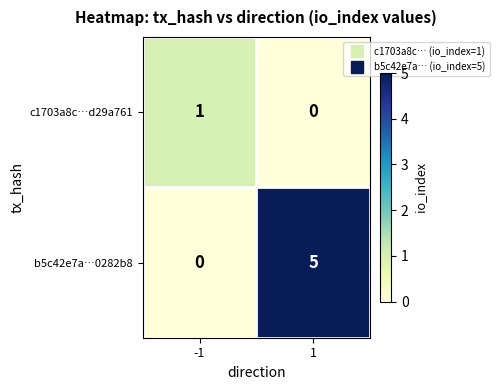

Is it true that c1703a8c…d29a761 equals 1 at 1?

False